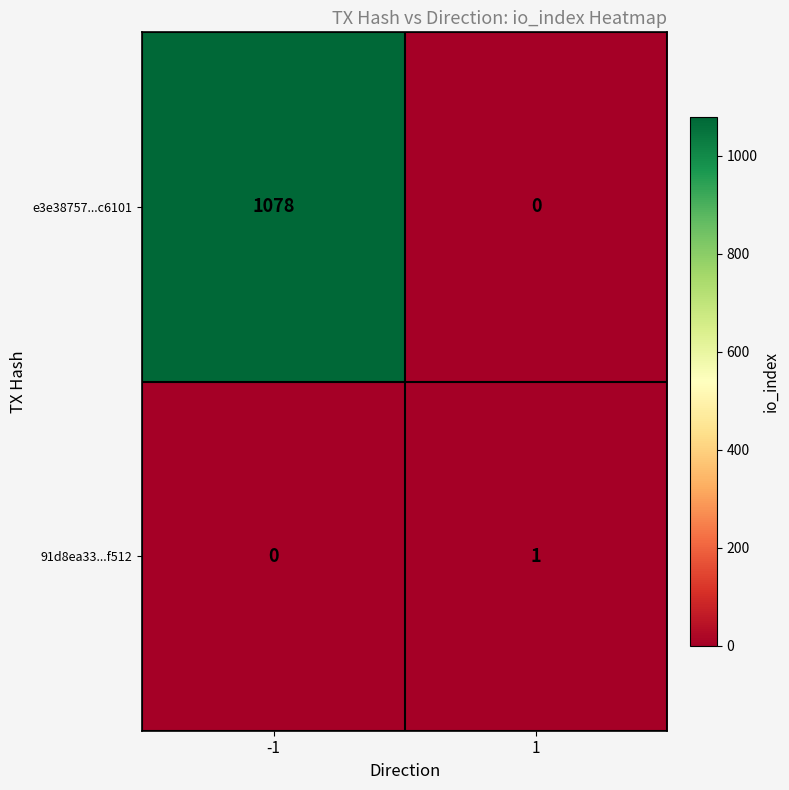

Which series has the largest range (max minus min)?

e3e38757...c6101